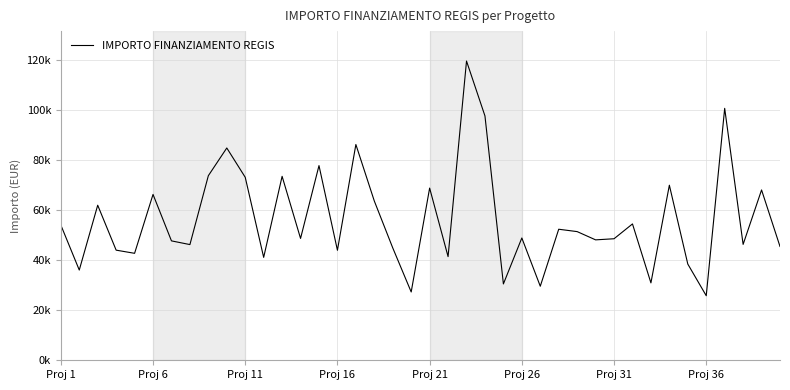

Reading left to right, transcribe all the data shown in this chart.

54144.9	36123.8	62062.4	44080.6	42816.5	66393.6	47794.5	46312.5	73886.6	84977.9	73250.1	41196.6	73636.1	48776.3	77926.5	44036.1	86371.0	63747.5	44978.7	27342.9	68925.6	41496.0	119783.4	97812.0	30558.8	48957.9	29640.7	52455.4	51504.7	48200.6	48646.7	54577.6	30978.2	70077.9	38513.5	25842.4	100847.1	46386.6	68180.1	45553.7